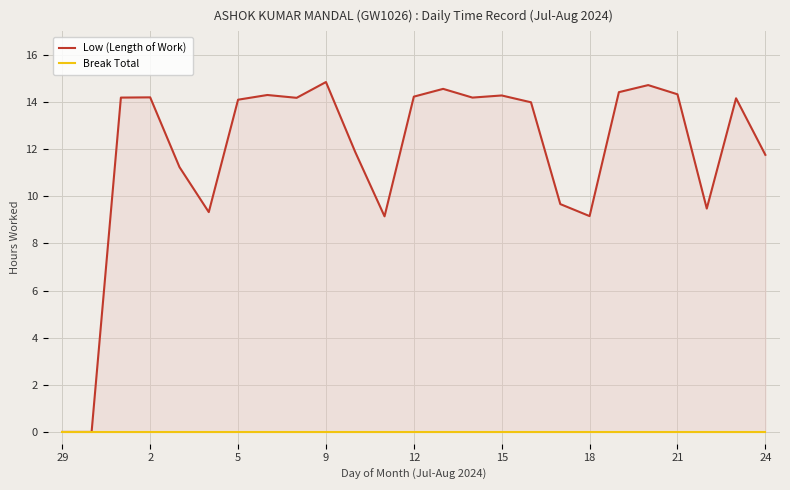

True or false: Break Total has a value of 0.0 at 23.

True